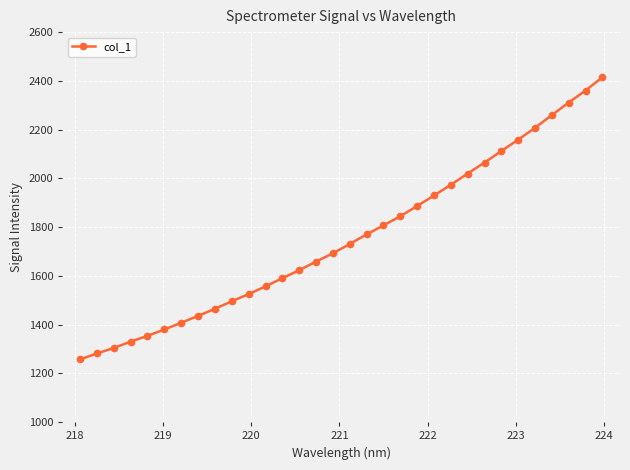

What is the maximum value shown in the chart?

2414.6